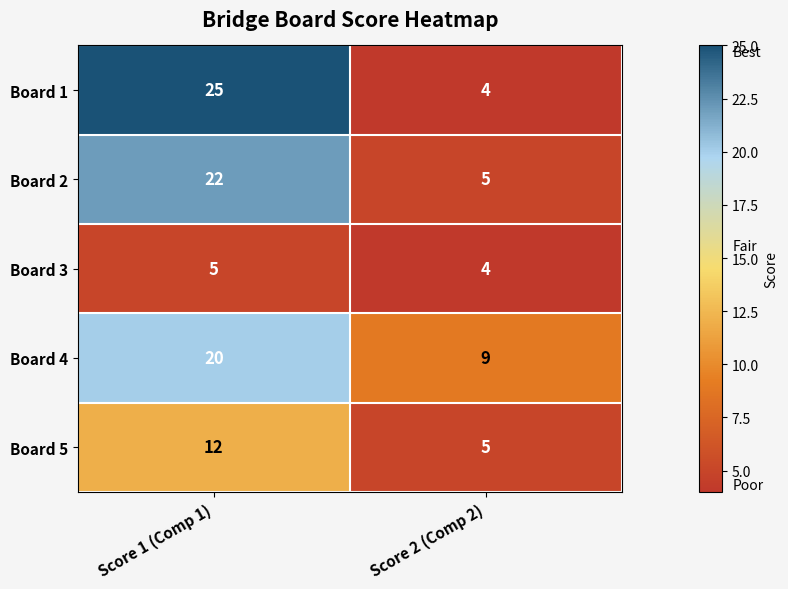

True or false: Board 3 has a value of 4 at Score 2 (Comp 2).

True